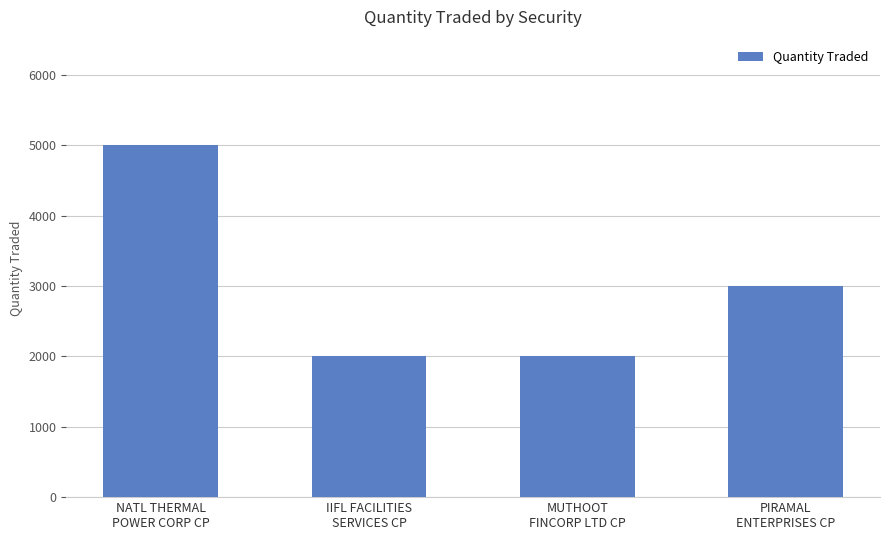

Between MUTHOOT
FINCORP LTD CP and NATL THERMAL
POWER CORP CP, which is larger?

NATL THERMAL
POWER CORP CP